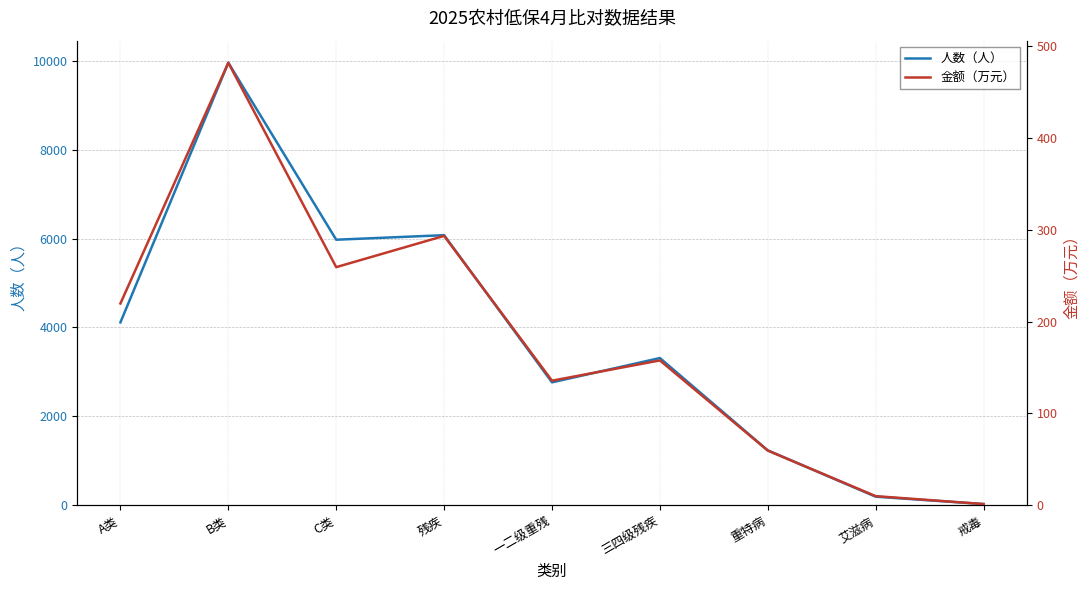

The value of 人数（人） at A类 is 1231.9. True or false?

False